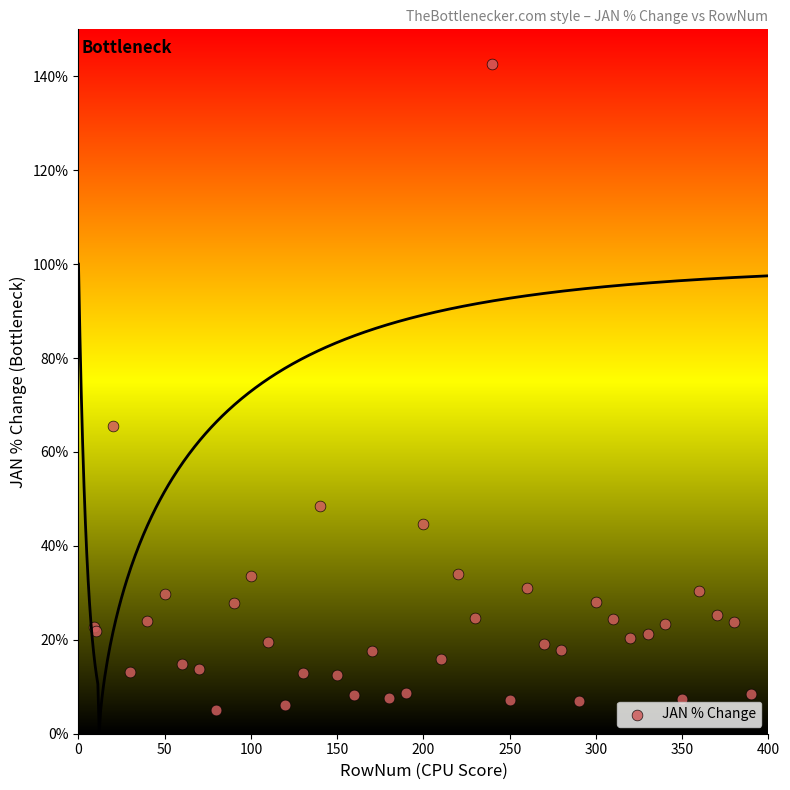

What Y value in the scatter plot is closest to 73?

65.5